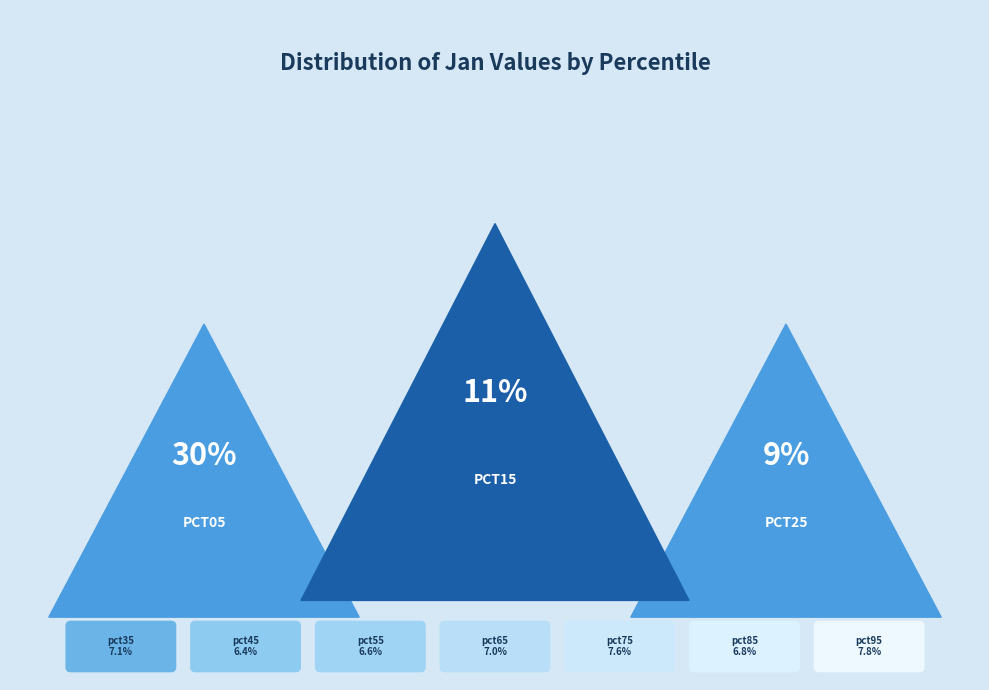

How many segments does this pie chart have?

10